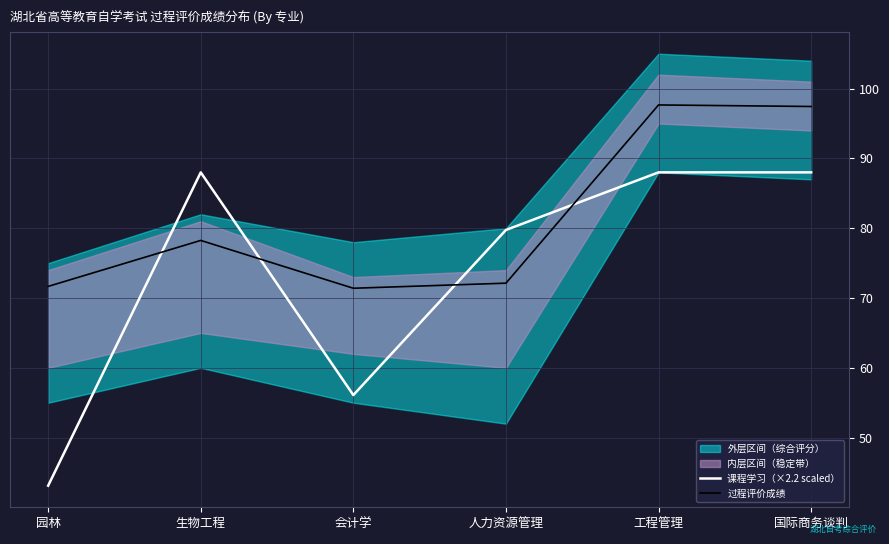

The value of 过程评价成绩 at 园林 is 71.7. True or false?

True